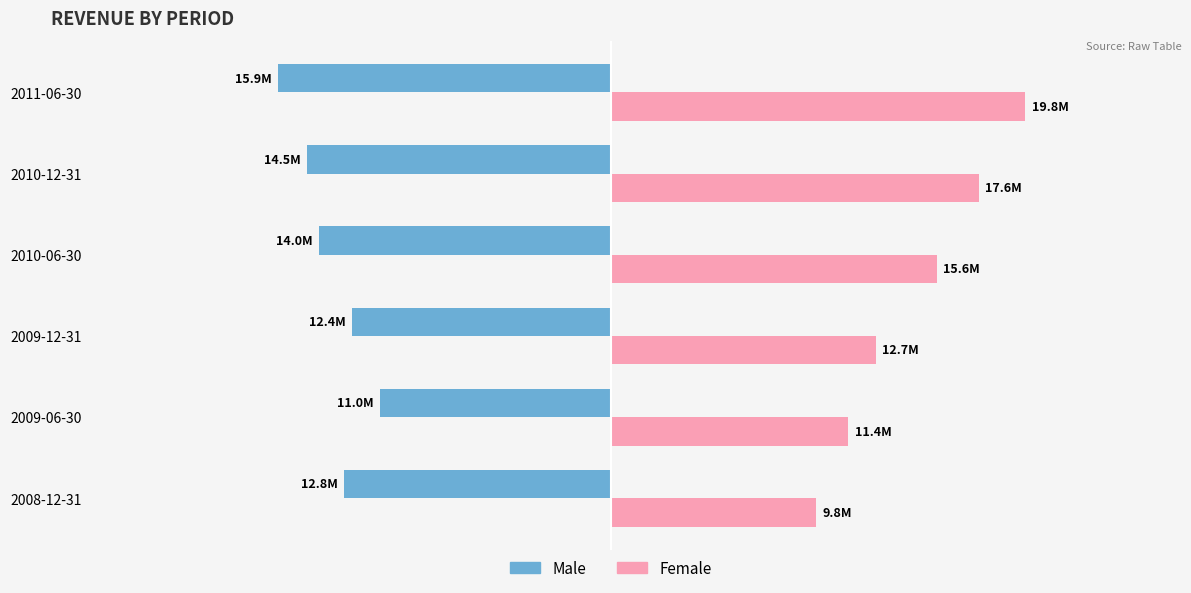

Reading right to left, list all the values displayed in this chart.

Male: -15.9	-14.5	-14.0	-12.4	-11.0	-12.8
Female: 19.8	17.6	15.6	12.7	11.4	9.8